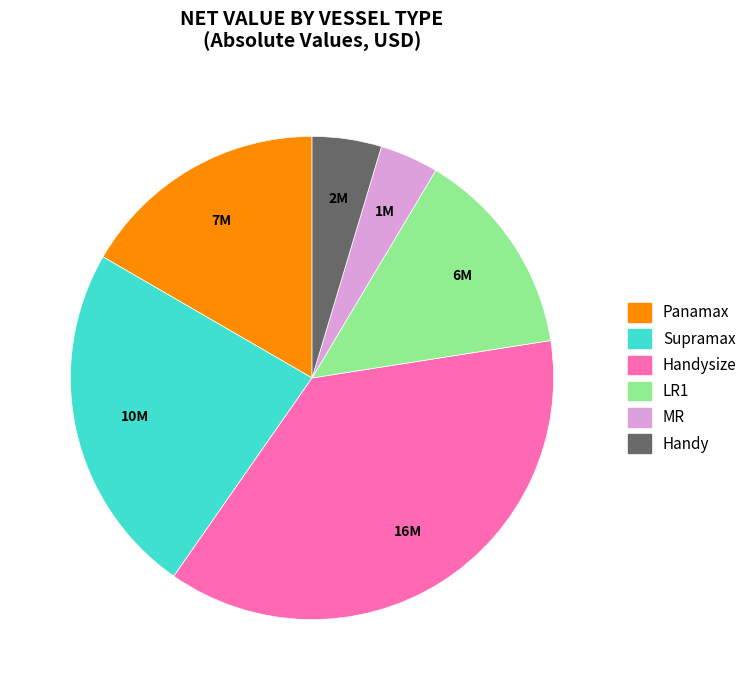

Is there any slice that represents more than half of the pie?

No